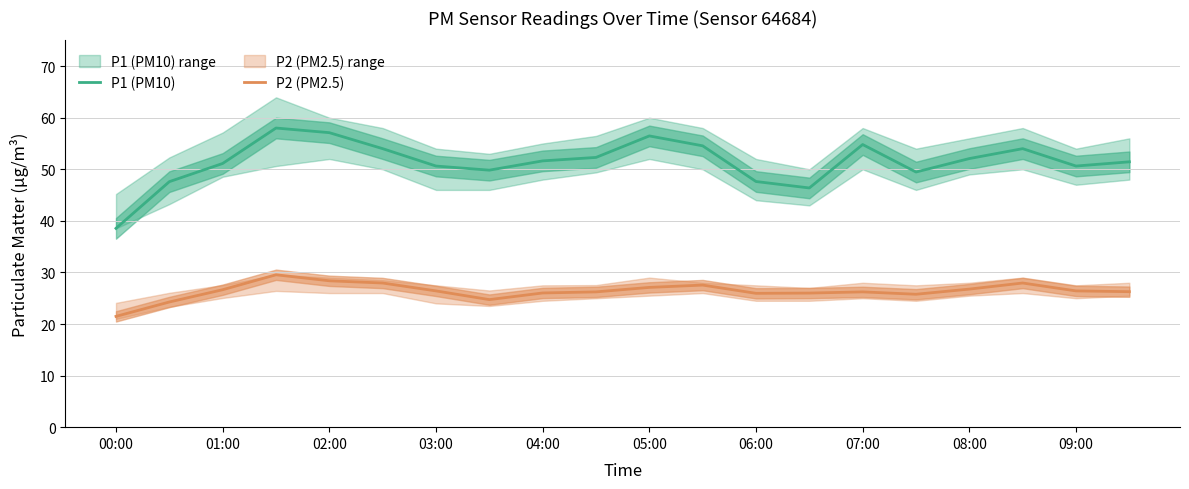

What is the approximate value of P1 (PM10) at 05:00?

56.5